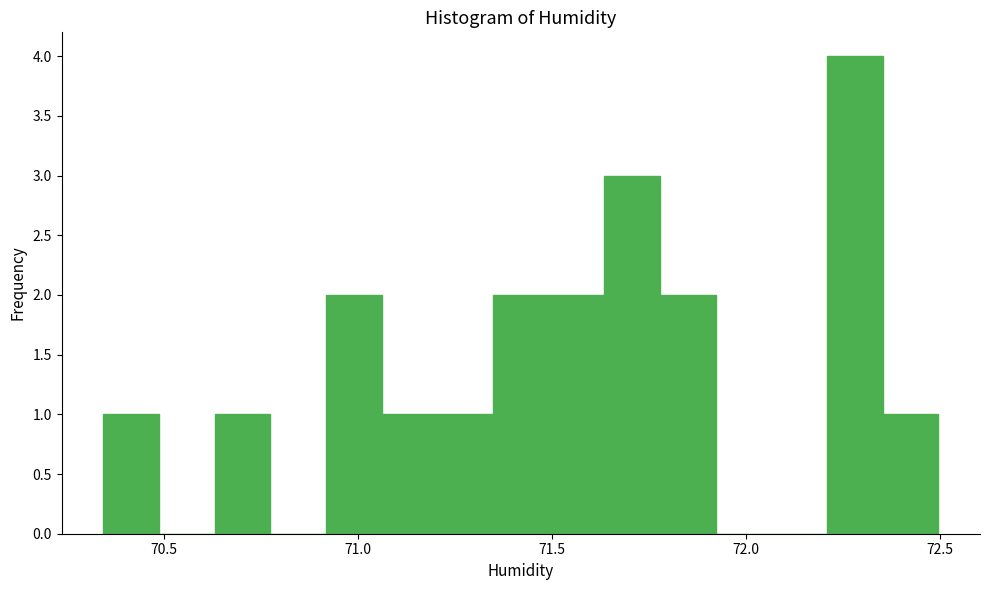

Around what value on the x-axis is the tallest bar? Give the approximate position of its centre, as read against the axis.

72.30